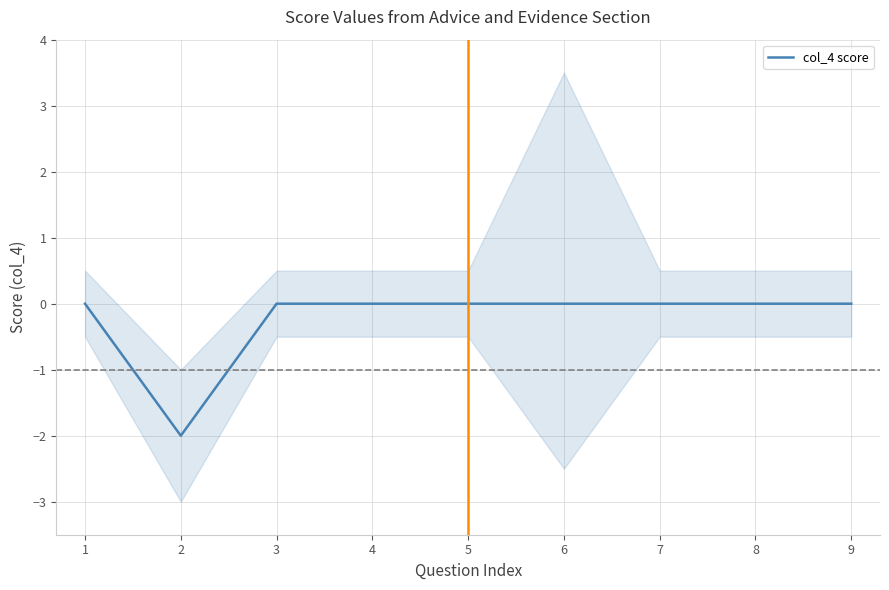

How many lines are shown in the chart?

1